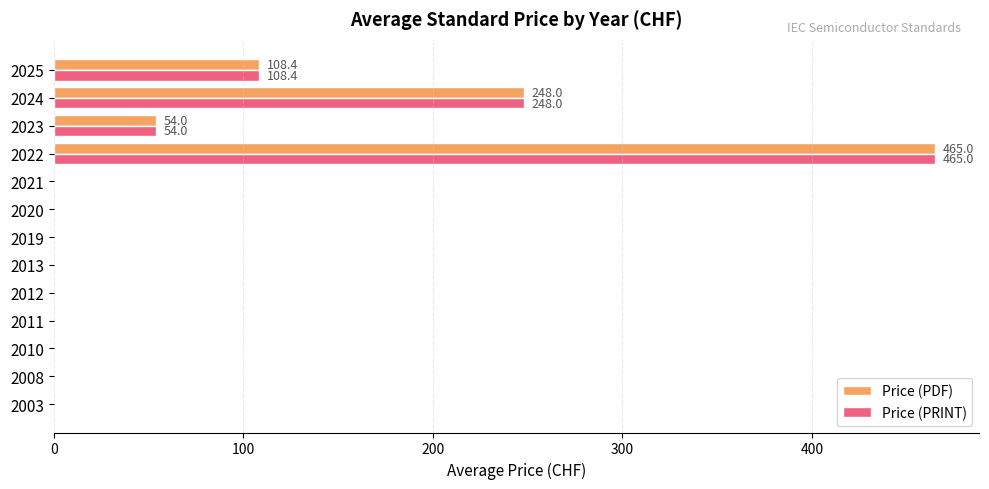

What is the highest value of the Price (PRINT) series?

465.0